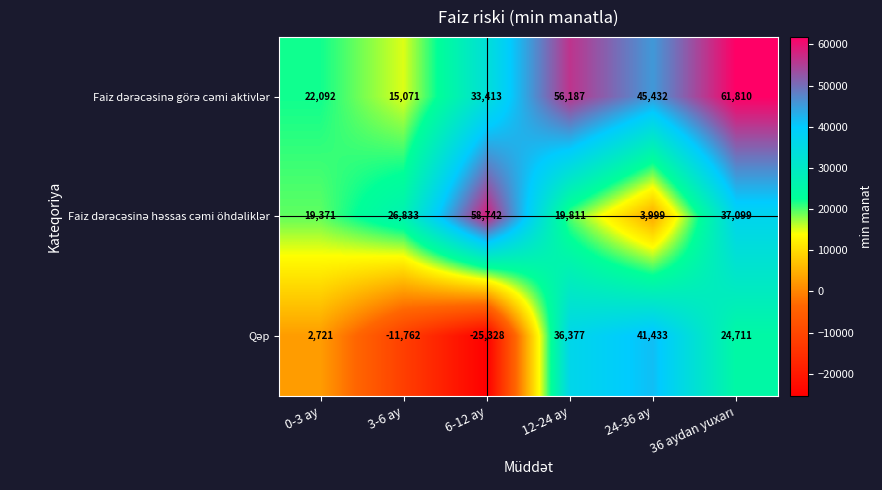

What is the minimum value shown in the chart?

-25328